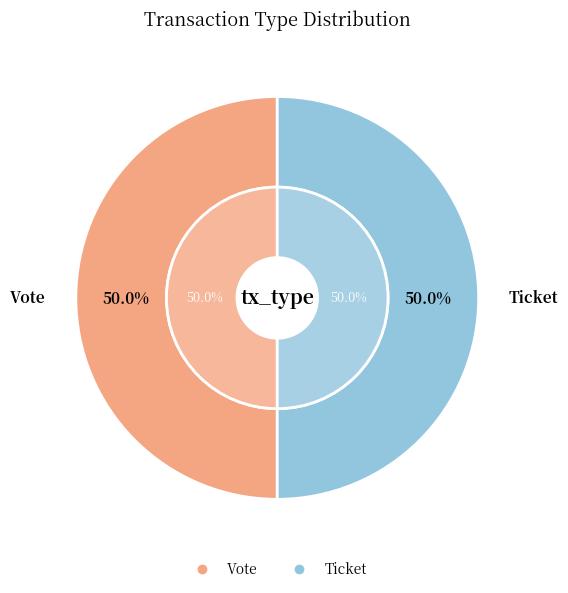

What is the largest slice in the pie chart?

Vote